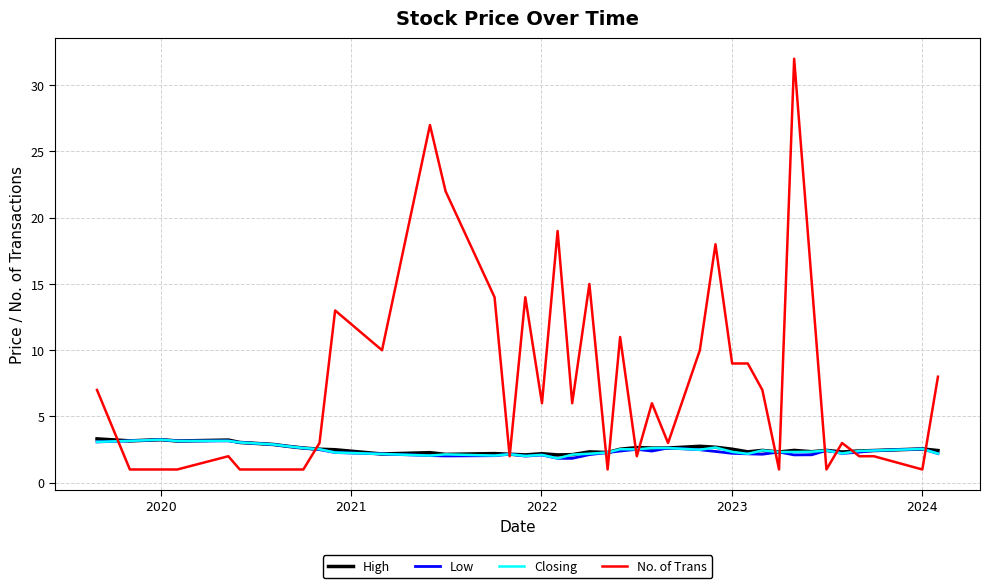

Which series has the widest spread of values?

No. of Trans